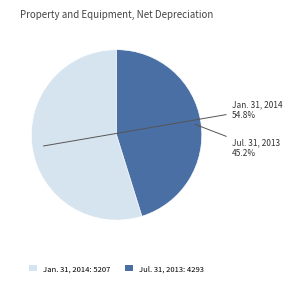

What is the ratio of the value at Jul. 31, 2013 to the value at Jan. 31, 2014?

0.8